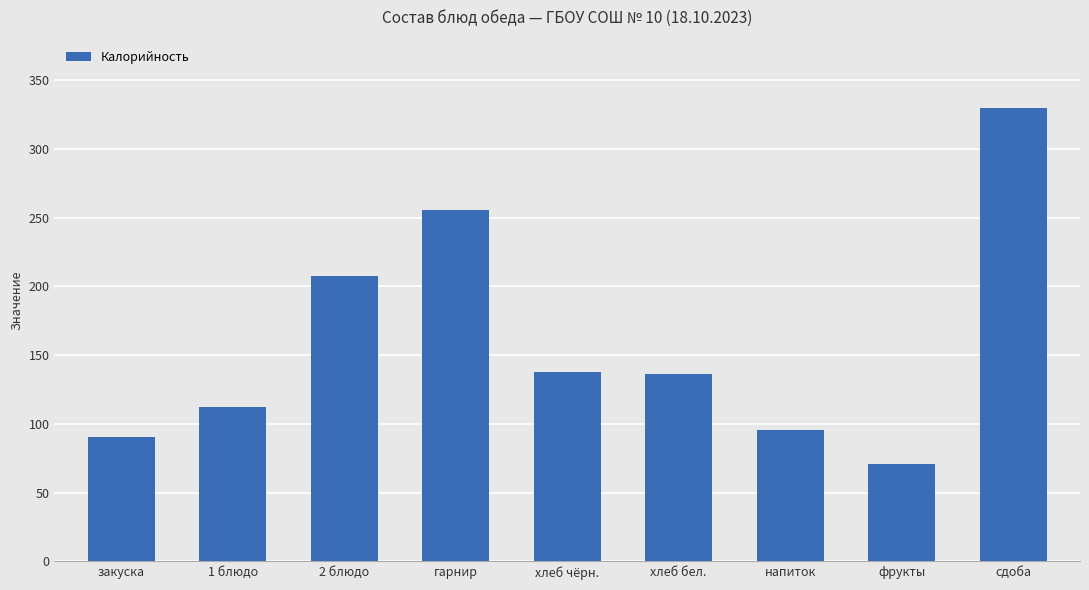

Reading right to left, extract all data points from this chart.

329.8	70.5	95.2	136.0	138.0	255.5	207.7	112.1	90.6